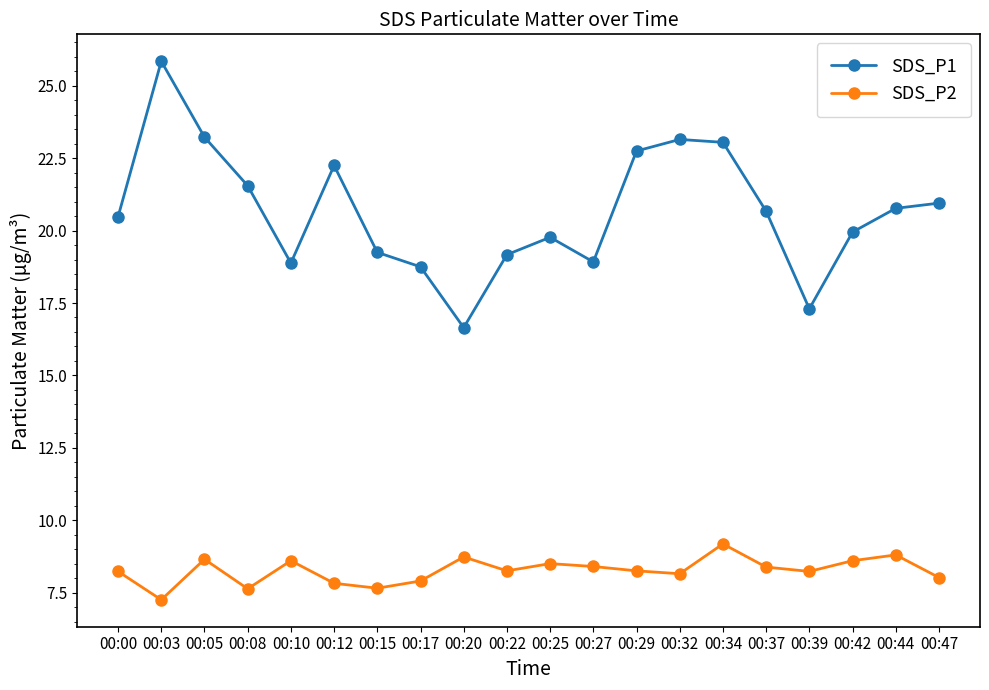

Where is the first local maximum for SDS_P1?

00:03